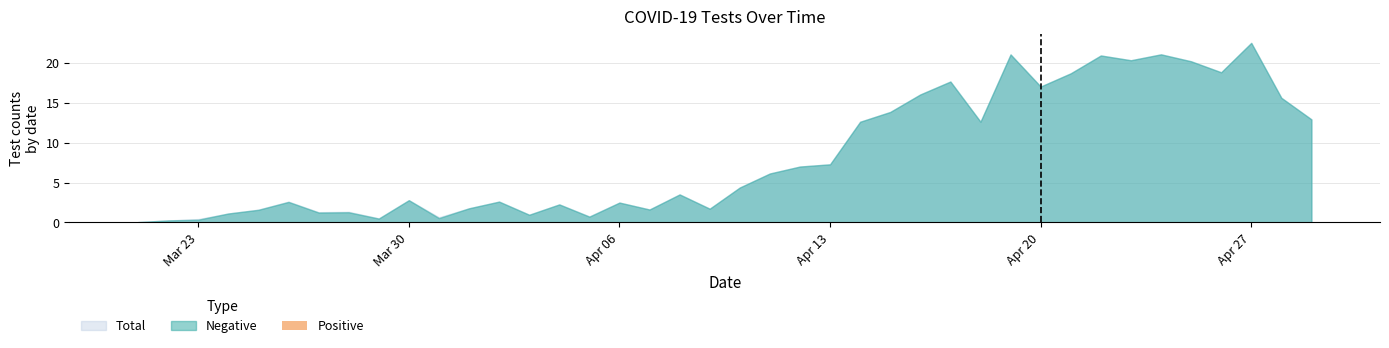

What is the sum of all values?

0.5